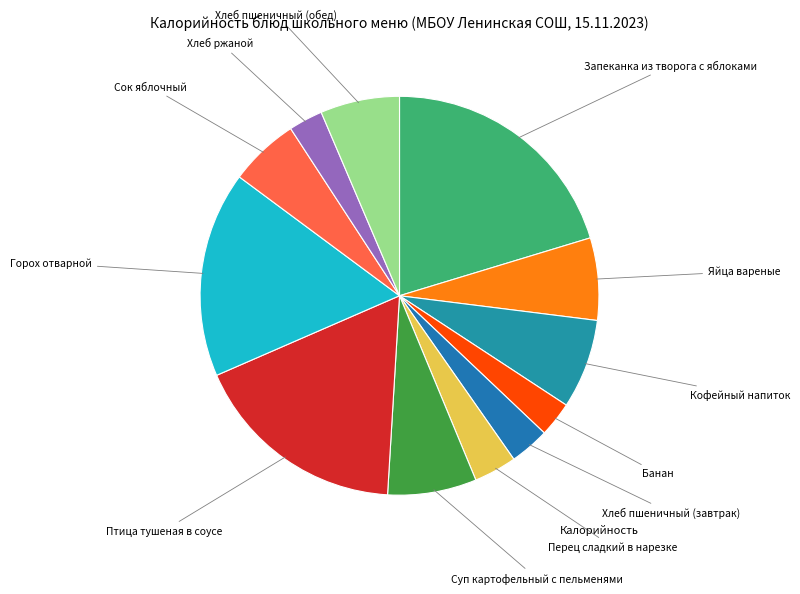

How many slices are in this pie chart?

12